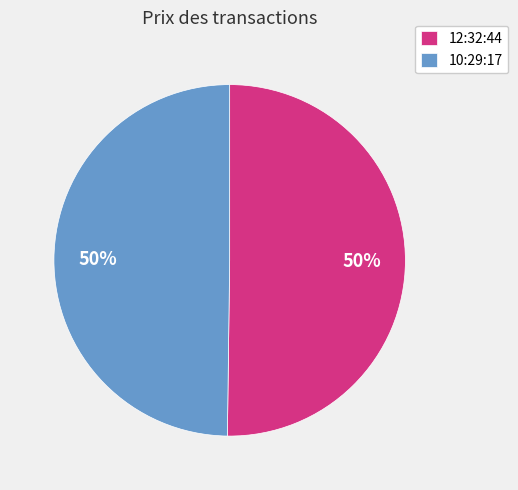

What percentage is the 10:29:17 slice, to the nearest percent?

50%